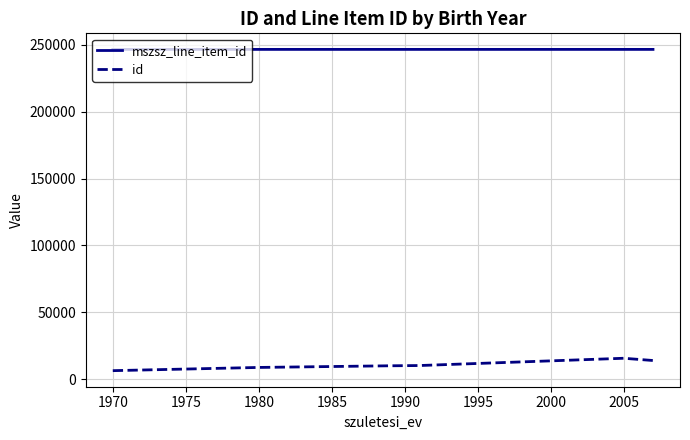

What is the difference between the maximum and second lowest values in the mszsz_line_item_id series?

1